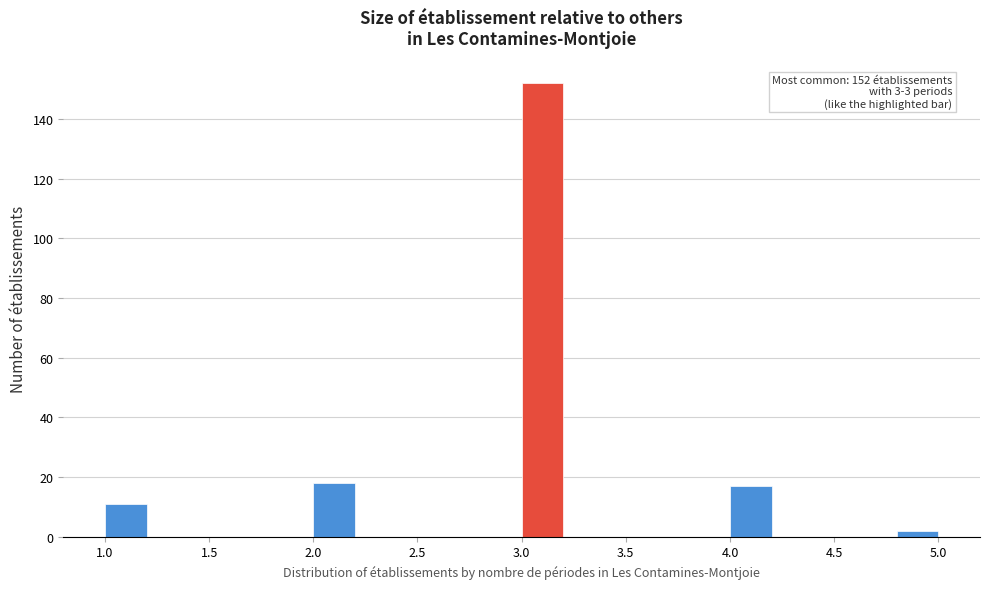

Which range on the x-axis has the tallest bar?

3.0 to 3.2